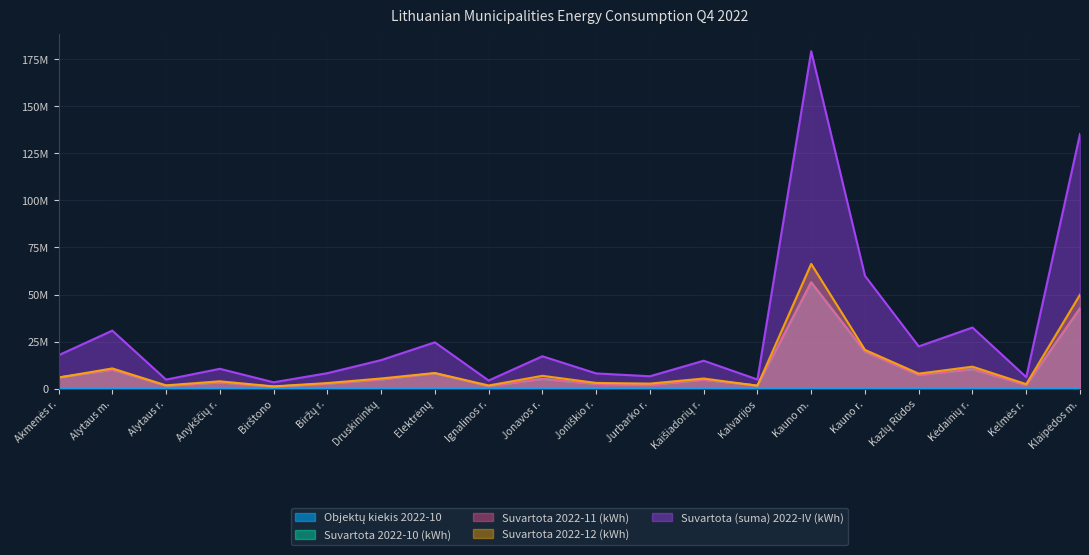

The value of Suvartota 2022-10 (kWh) at Druskininkų is 4880194. True or false?

True